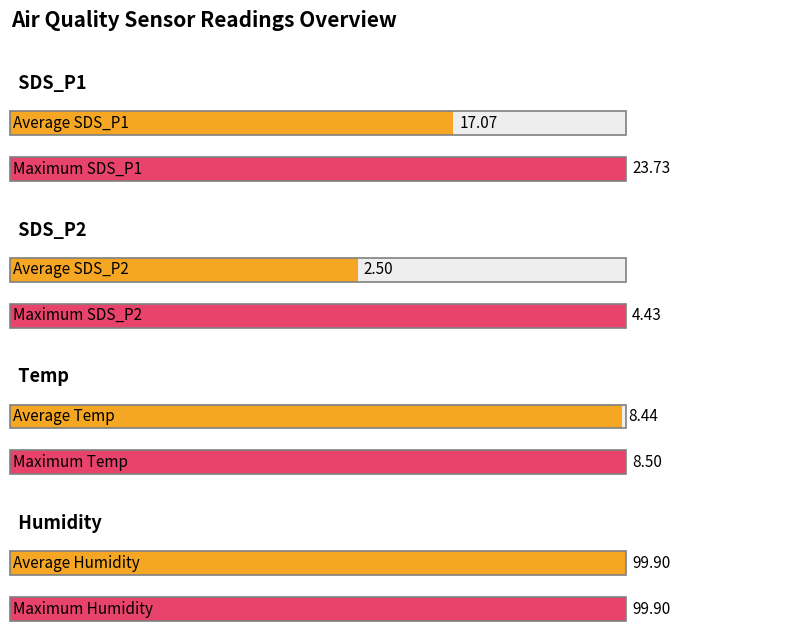

At which label does Average utilization first exceed 16?

SDS_P1